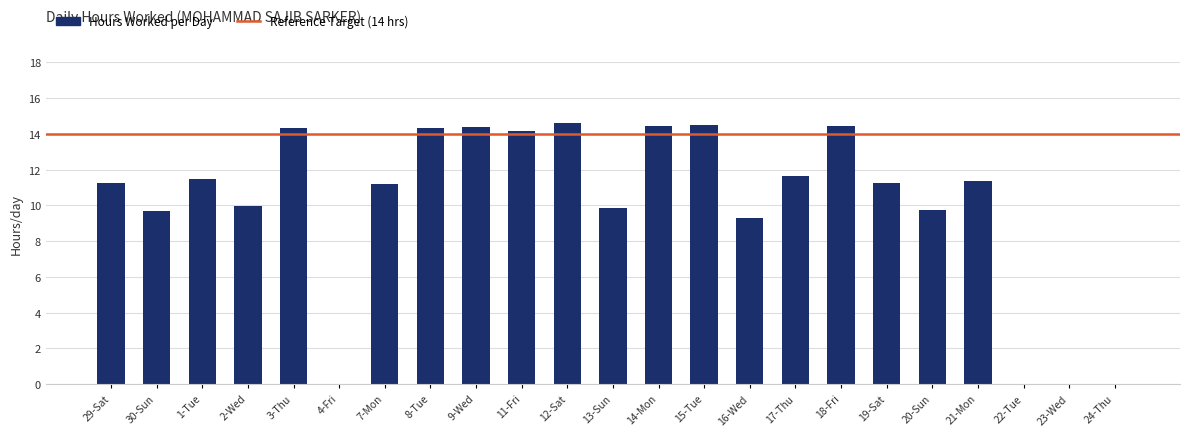

What is the change in value from 1-Tue to 18-Fri?

+2.9